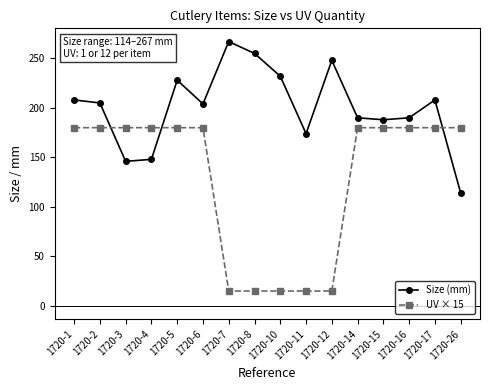

What is the greatest value displayed?

267